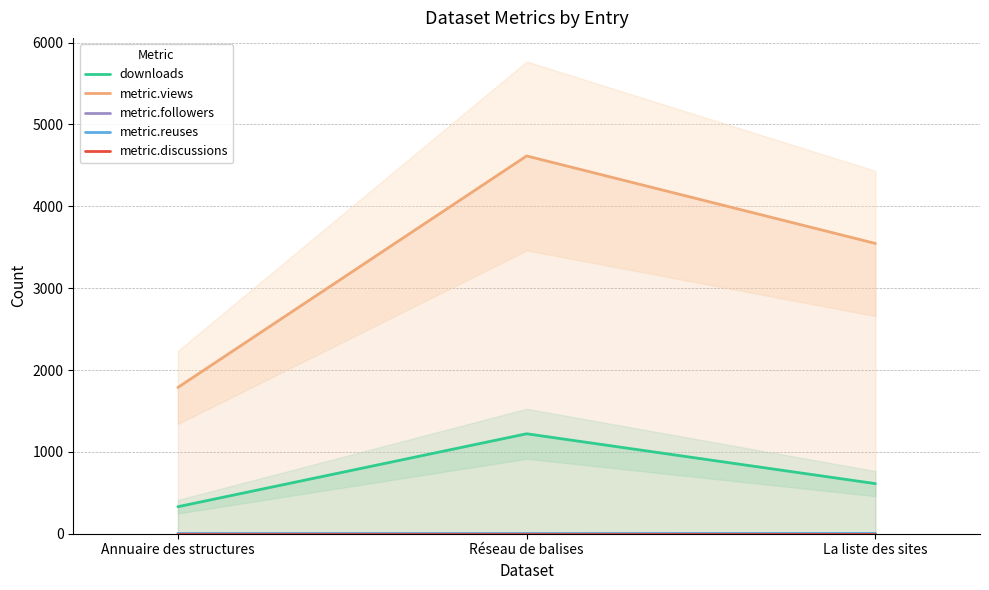

The value of metric.views at Annuaire des structures is 2489. True or false?

False